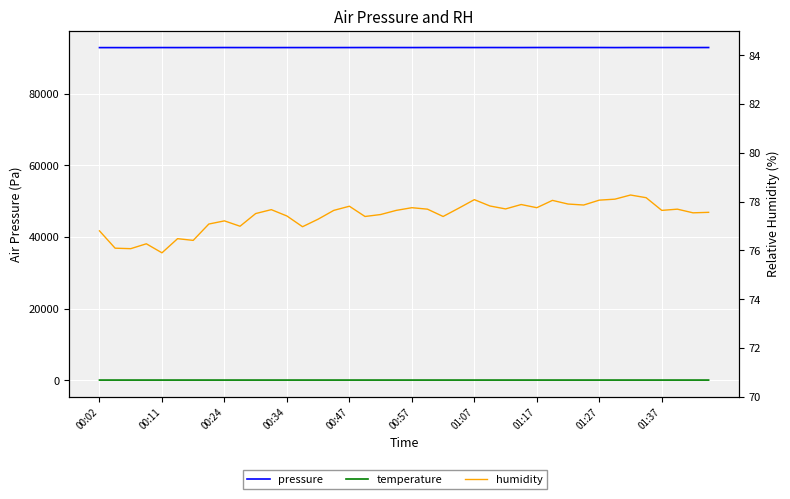

What is the value of the humidity point at the 8th from the left?

77.1